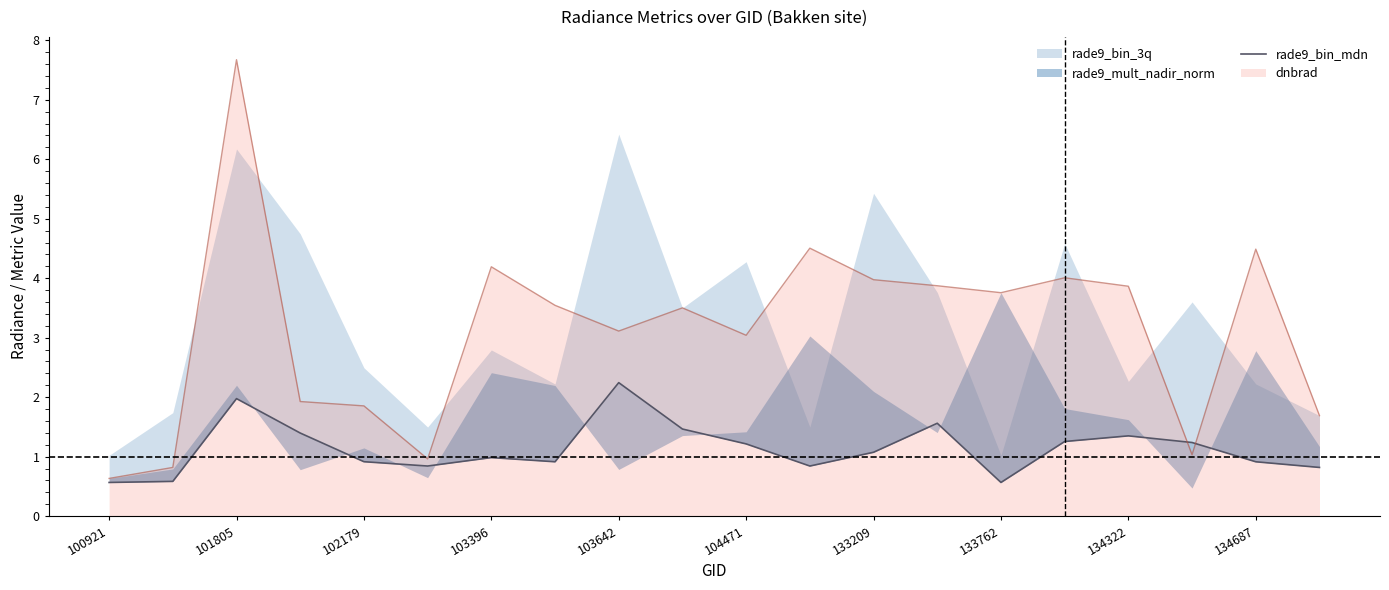

The dnbrad series shows 4.6 at 103642. True or false?

False